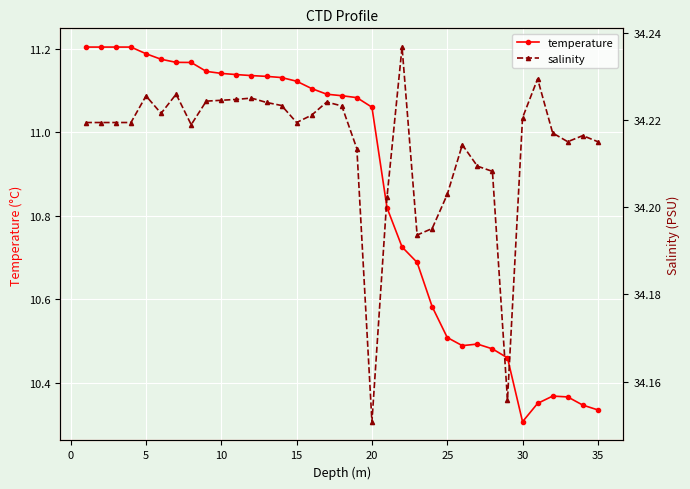

At how many categories does at least one series exceed 21?

35